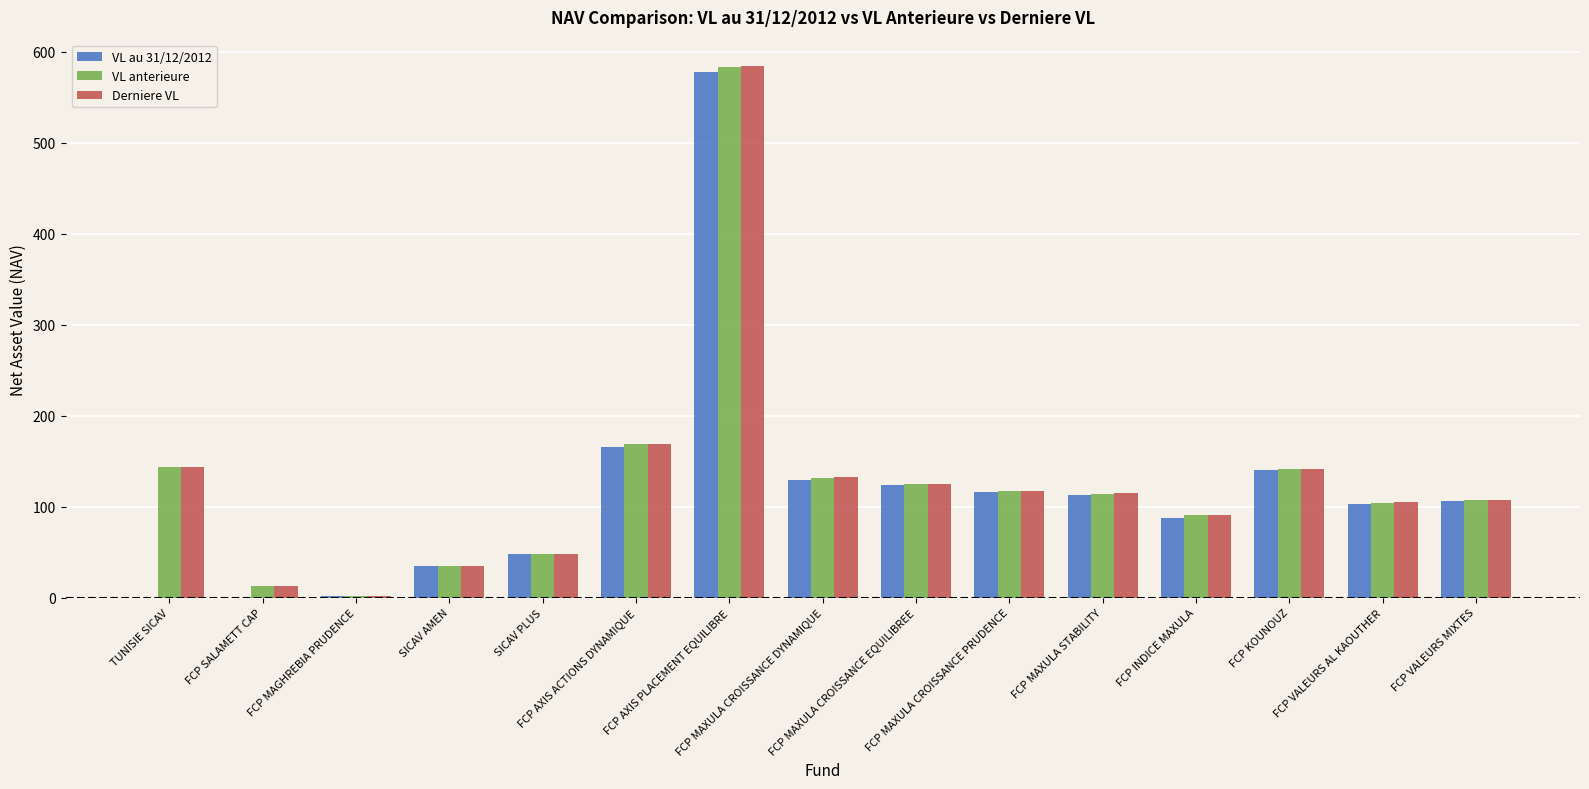

What is the maximum value for VL au 31/12/2012?

578.2